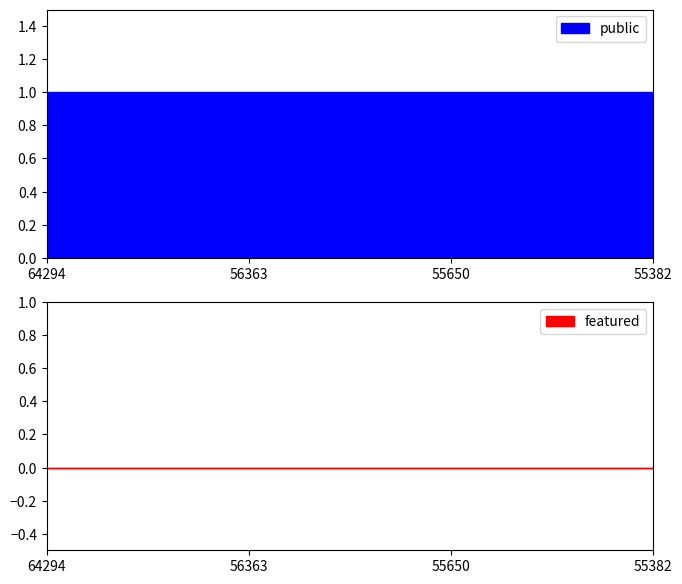

List the series in order of their overall mean, highest first.

public, featured